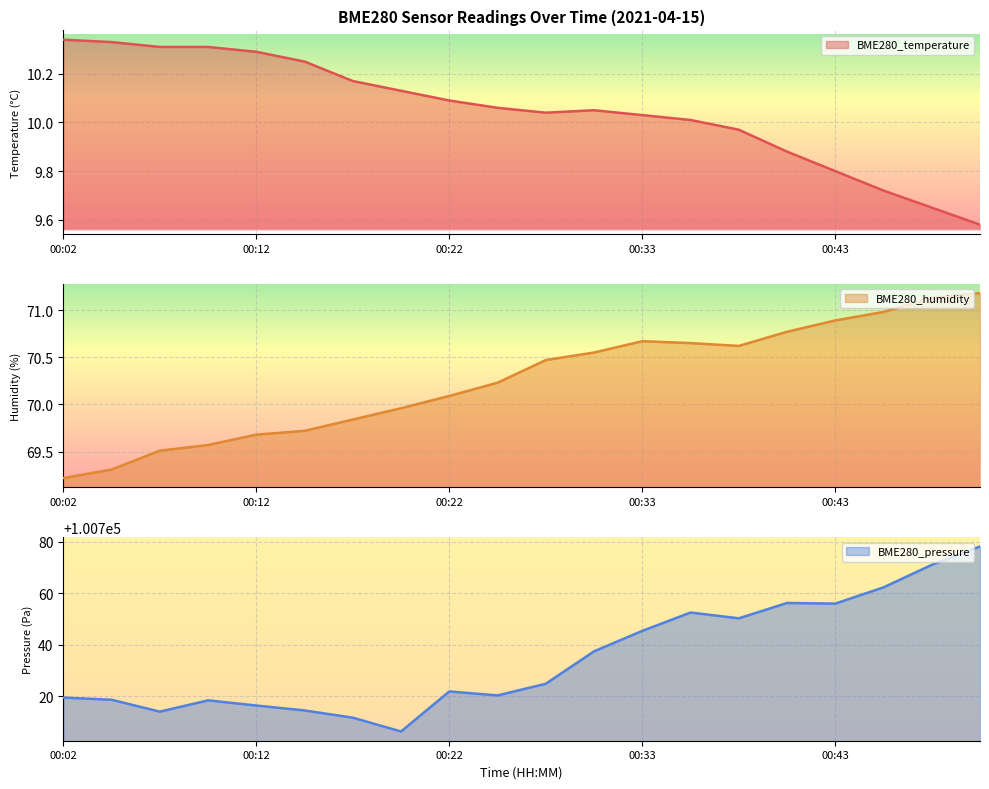

Reading right to left, list all the values displayed in this chart.

BME280_temperature: 9.6	9.7	9.7	9.8	9.9	10.0	10.0	10.0	10.1	10.0	10.1	10.1	10.1	10.2	10.2	10.3	10.3	10.3	10.3	10.3
BME280_humidity: 71.2	71.1	71.0	70.9	70.8	70.6	70.7	70.7	70.5	70.5	70.2	70.1	70.0	69.8	69.7	69.7	69.6	69.5	69.3	69.2
BME280_pressure: 100778.2	100771.1	100762.3	100756.0	100756.3	100750.3	100752.6	100745.4	100737.5	100724.9	100720.3	100721.9	100706.3	100711.7	100714.5	100716.4	100718.4	100714.0	100718.6	100719.5